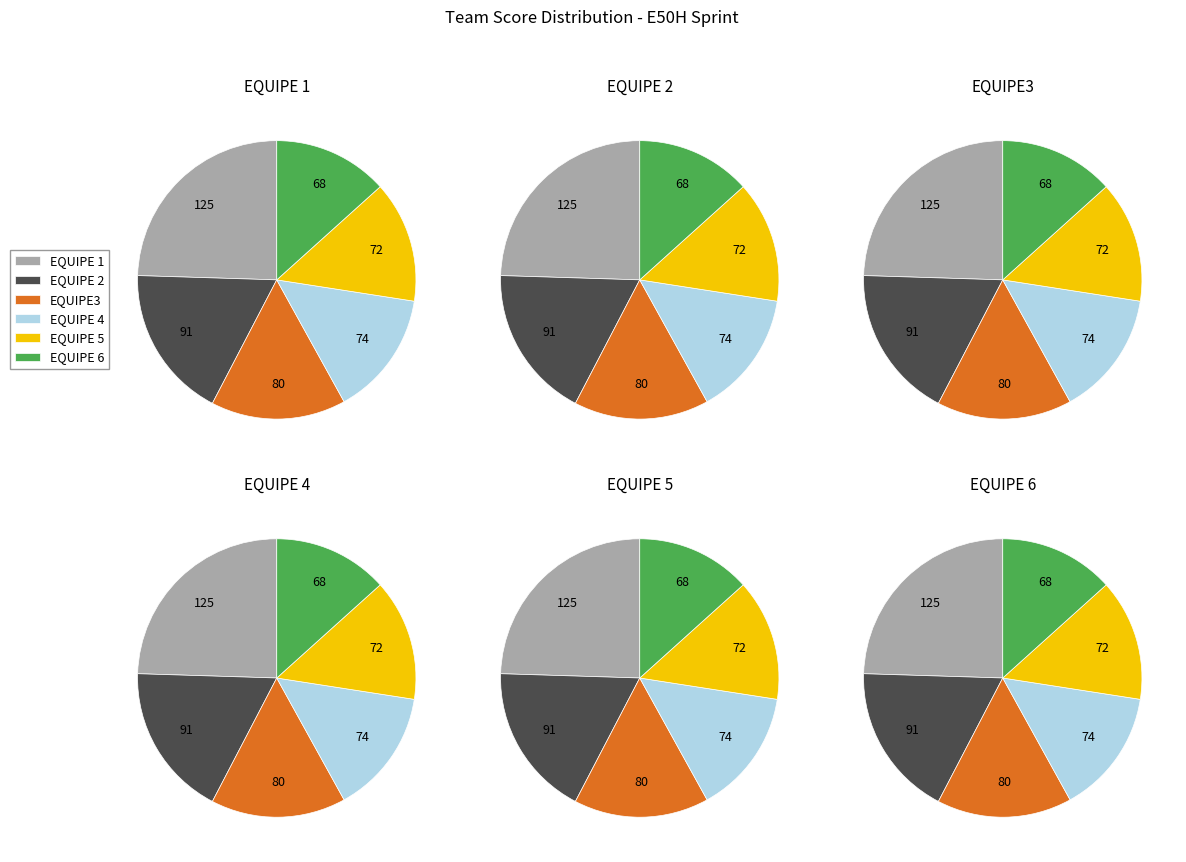

What is the largest slice in the pie chart?

EQUIPE 1